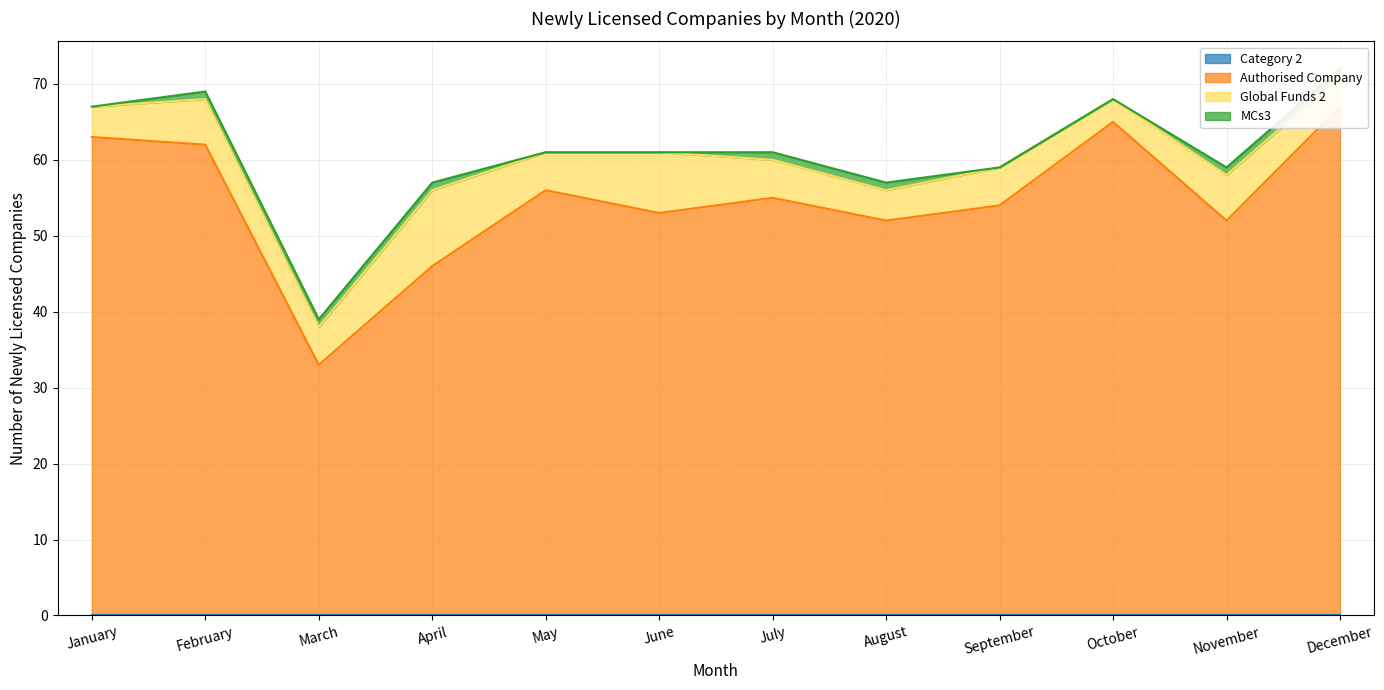

What is the average value of the Authorised Company series?

55